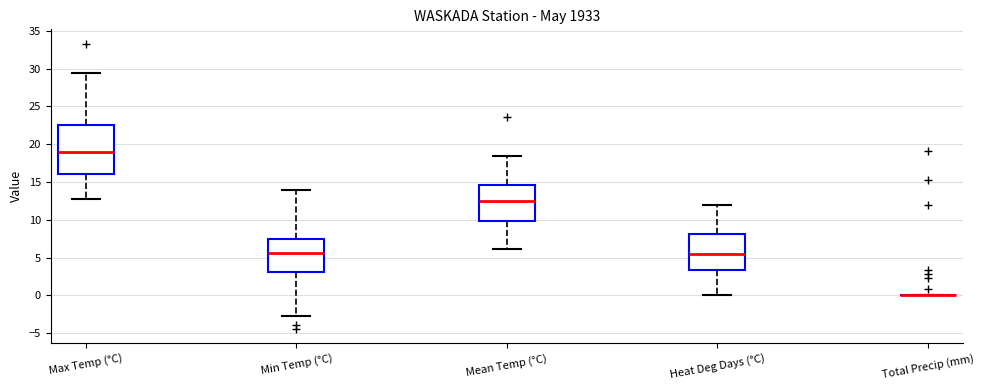

Reading left to right, read every box against the y-axis: the position of its median line, the range the box covers, and the ends of its whiskers. The values are not printed on the chart, so give them approximately, as read against the axis.

Max Temp (°C): median 19.0, box 16.0 to 22.5, whiskers 13.0 to 29.5
Min Temp (°C): median 5.5, box 3.0 to 7.5, whiskers -3.0 to 14.0
Mean Temp (°C): median 12.5, box 10.0 to 14.5, whiskers 6.0 to 18.5
Heat Deg Days (°C): median 5.5, box 3.5 to 8.0, whiskers 0.0 to 12.0
Total Precip (mm): box collapsed to a line at 0.0, whiskers 0.0 to 0.0